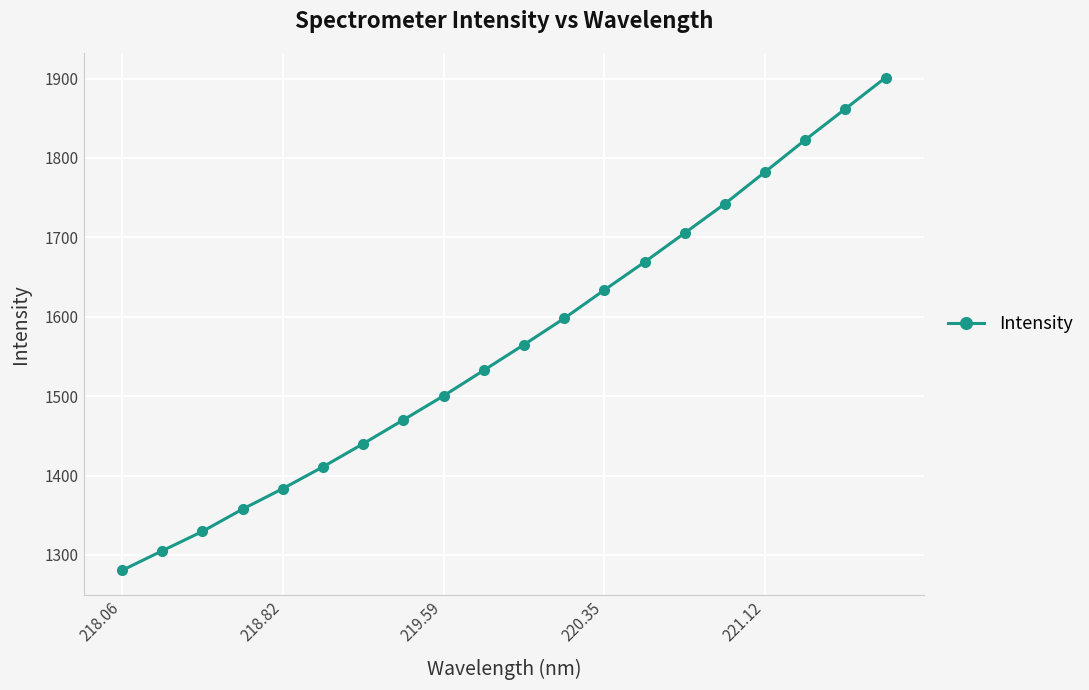

What is the value of the 2nd point from the left?

1305.2